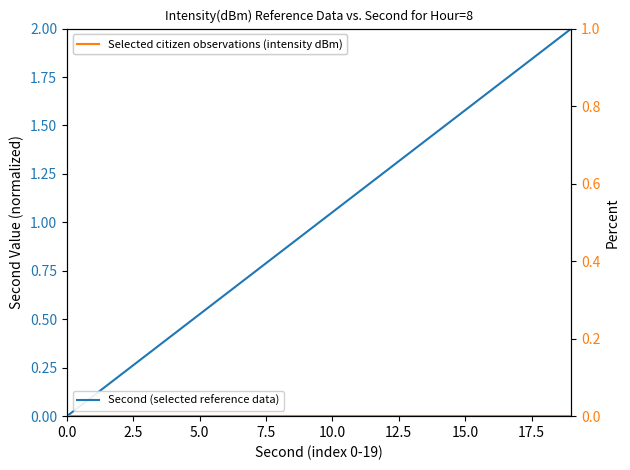

True or false: Selected citizen observations (intensity dBm) and Second (normalized) intersect in this chart.

False